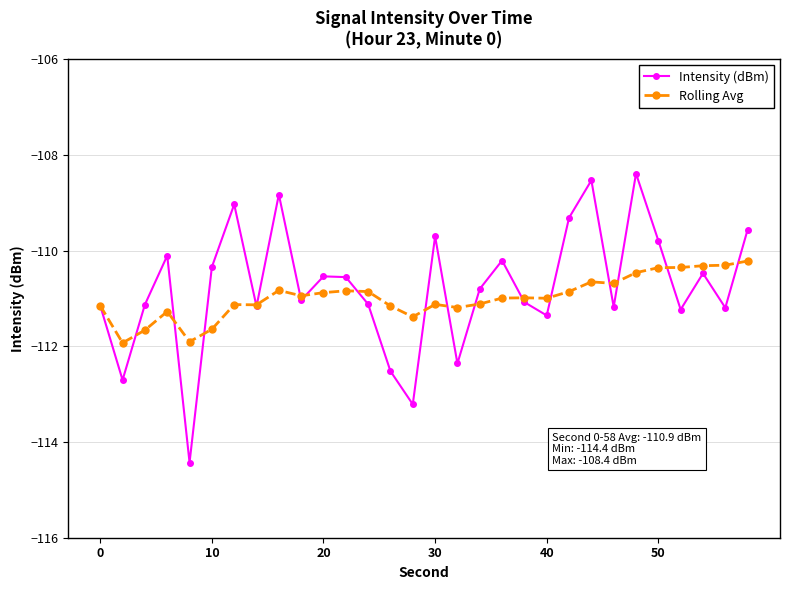

What is the value of the Rolling Avg point at the 8th from the left?

-111.1